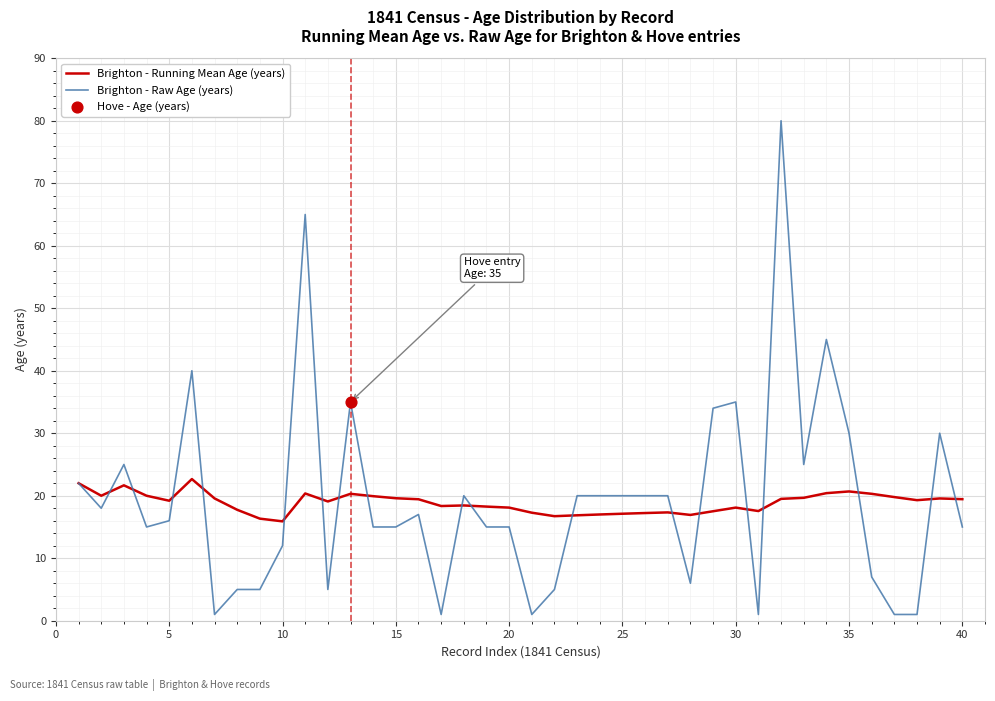

Which series has the largest range (max minus min)?

Brighton - Raw Age (years)